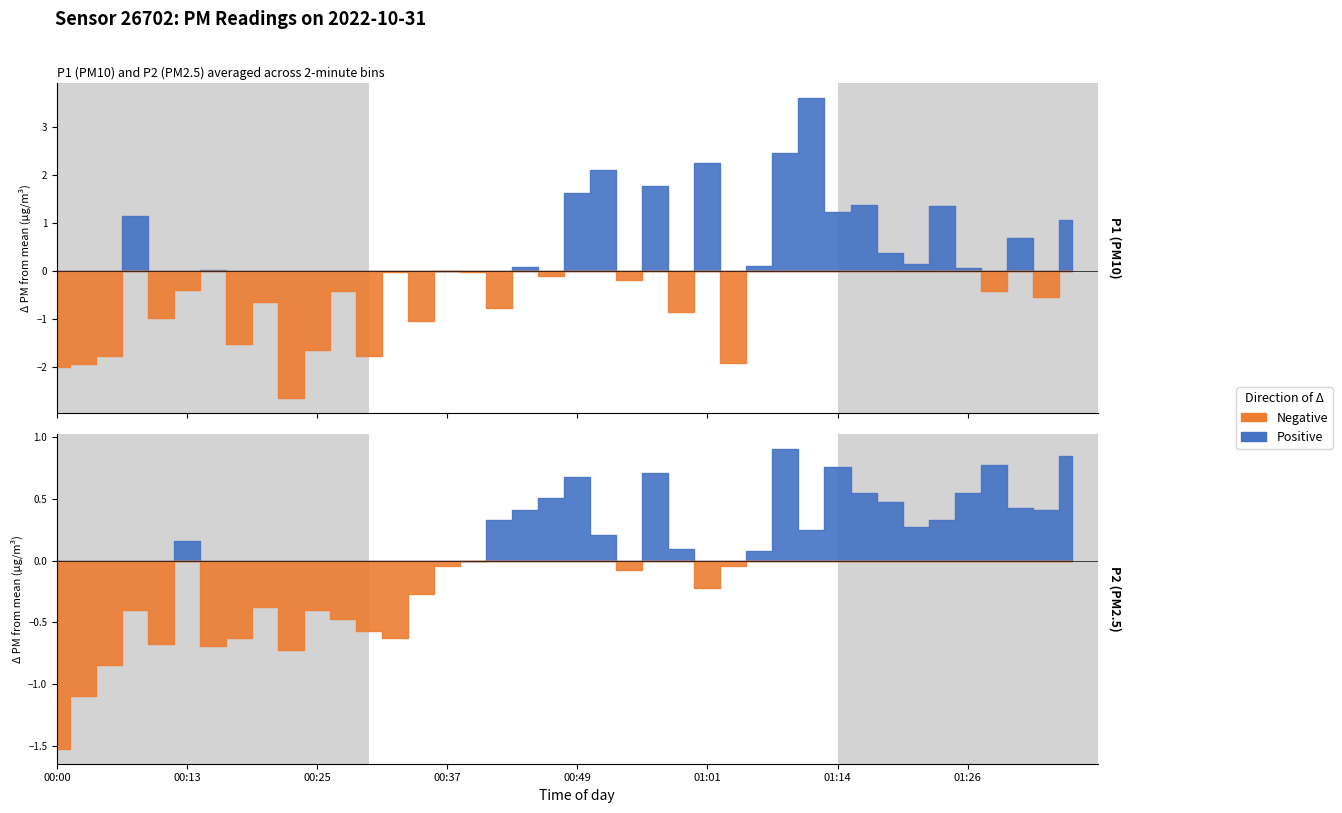

List the series in order of their overall mean, highest first.

P1, P2